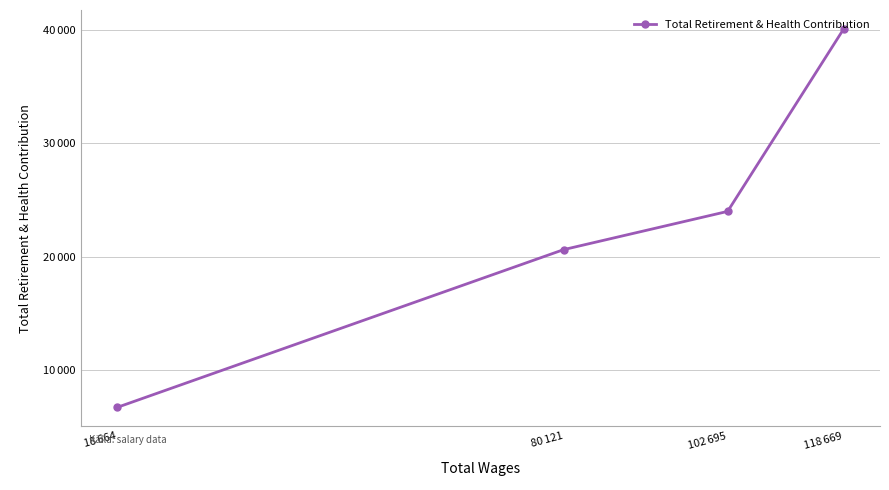

Rank the categories by value from lowest to highest.

18 664, 80 121, 102 695, 118 669